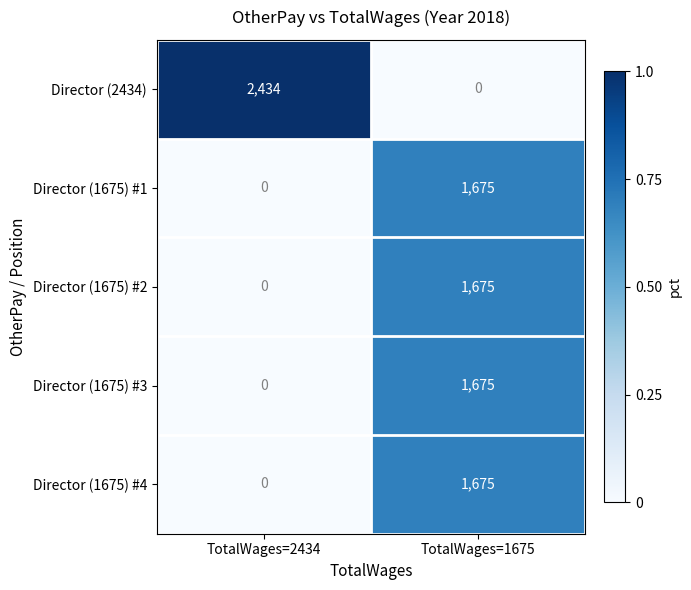

Which series has the largest range (max minus min)?

Director (2434)